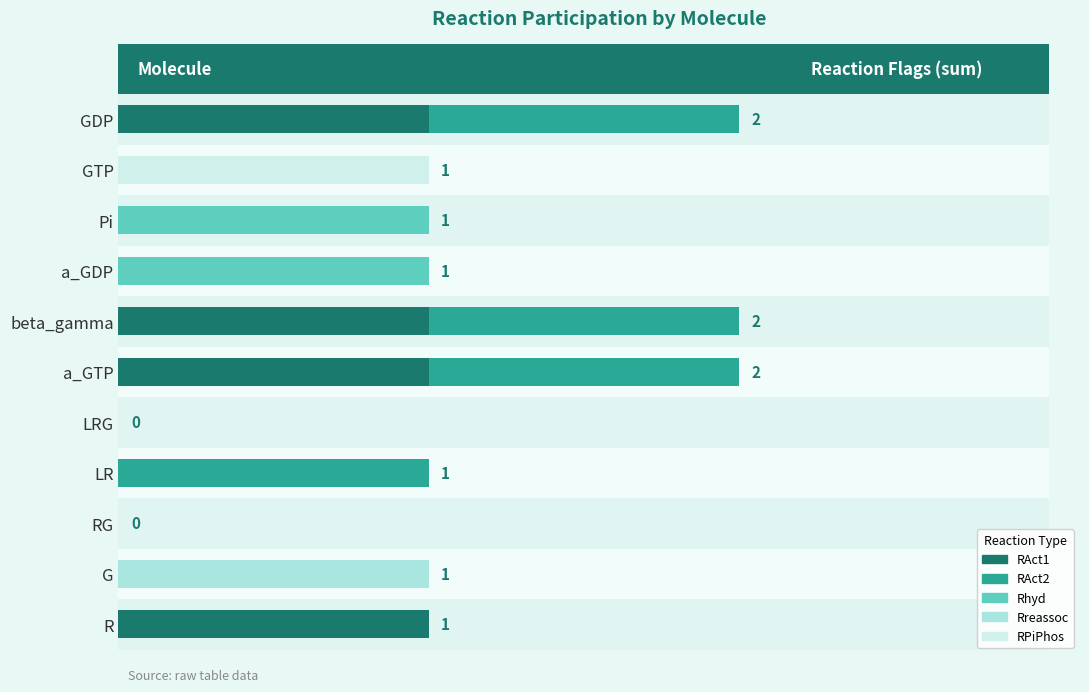

Which has a higher value, G or GDP?

GDP